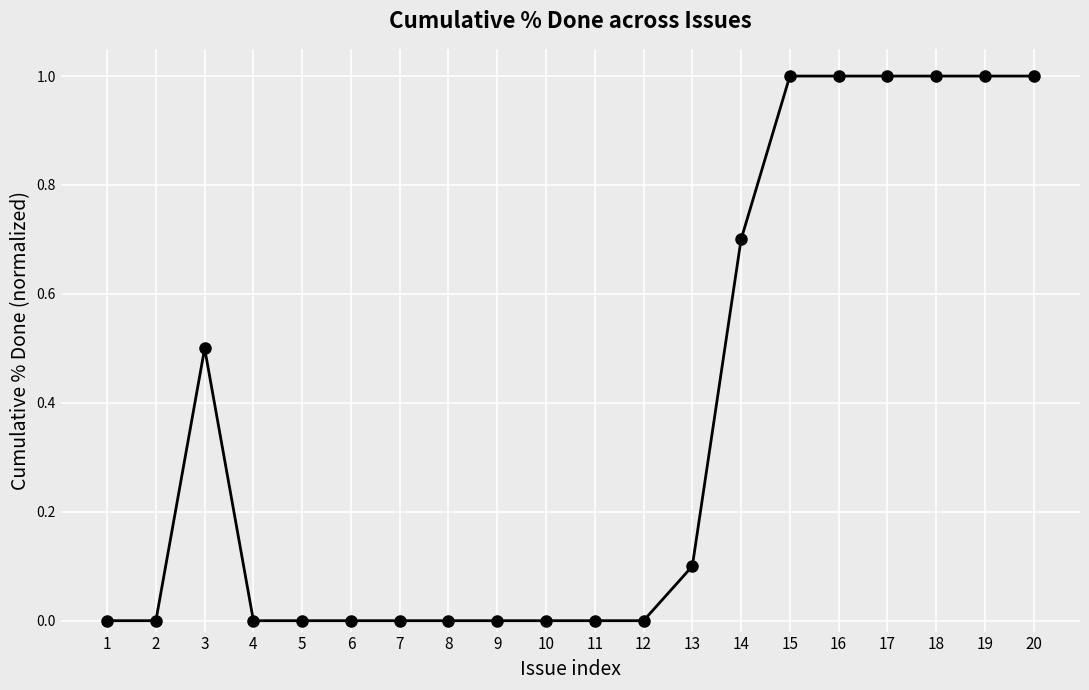

What is the maximum value shown in the chart?

1.0